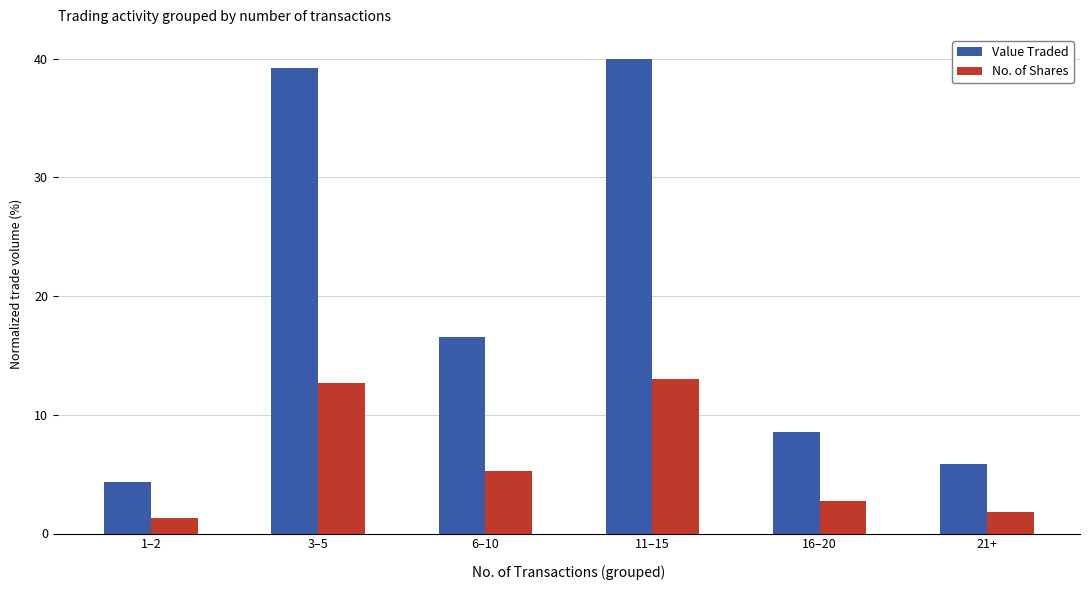

What is the average value of the Value Traded series?

19.1